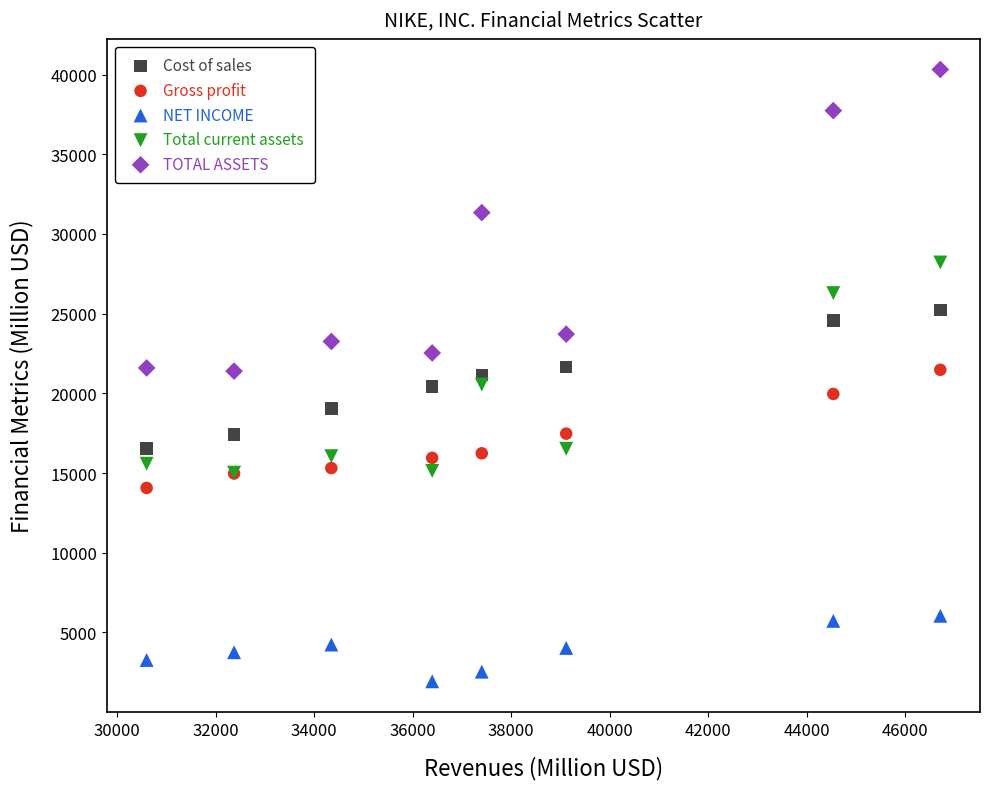

In the TOTAL ASSETS series, what Y value is closest to 30858?

31342